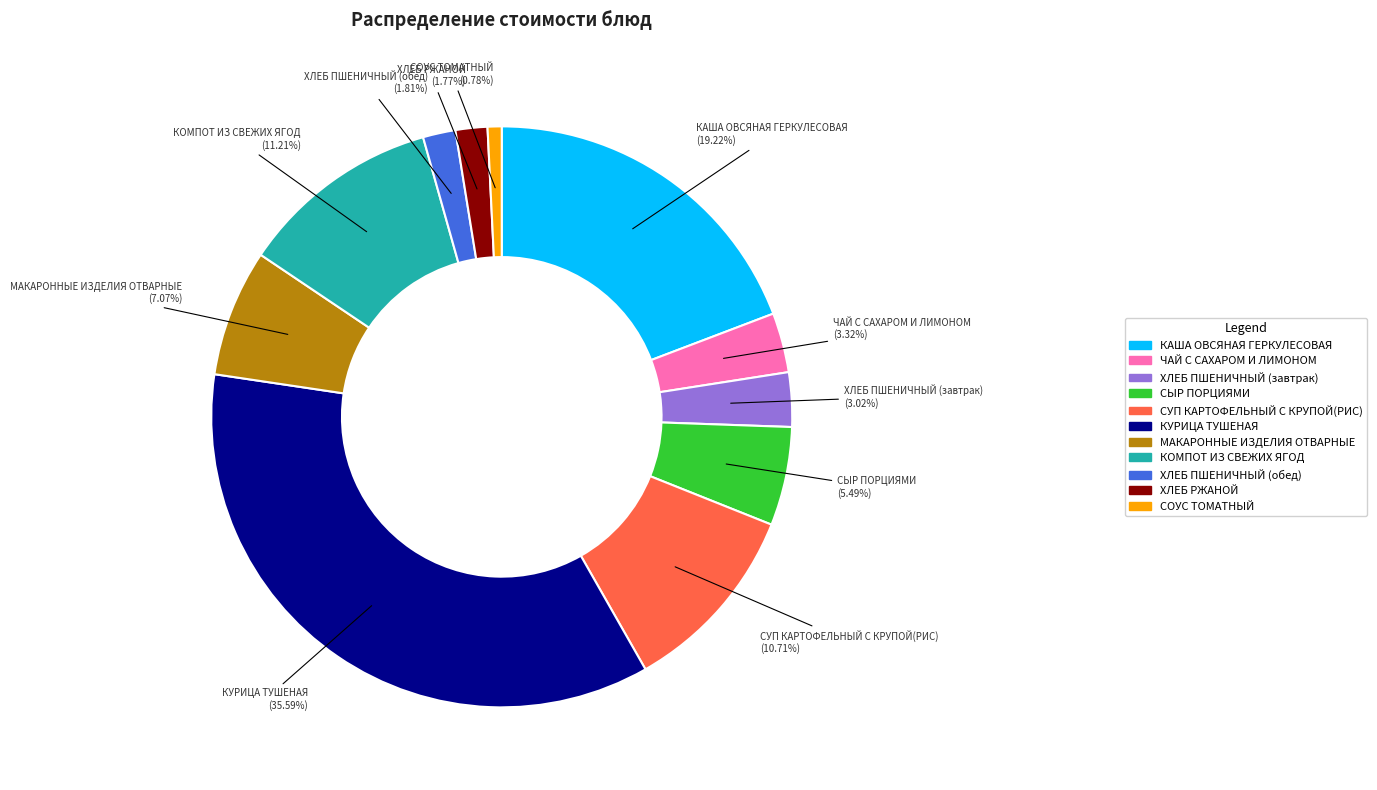

How many slices are in this pie chart?

11